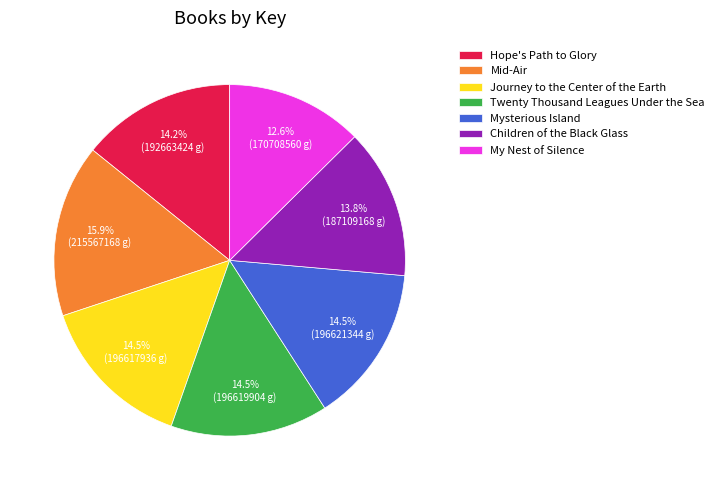

Combined, do Mysterious Island and Mid-Air account for over 50%?

No